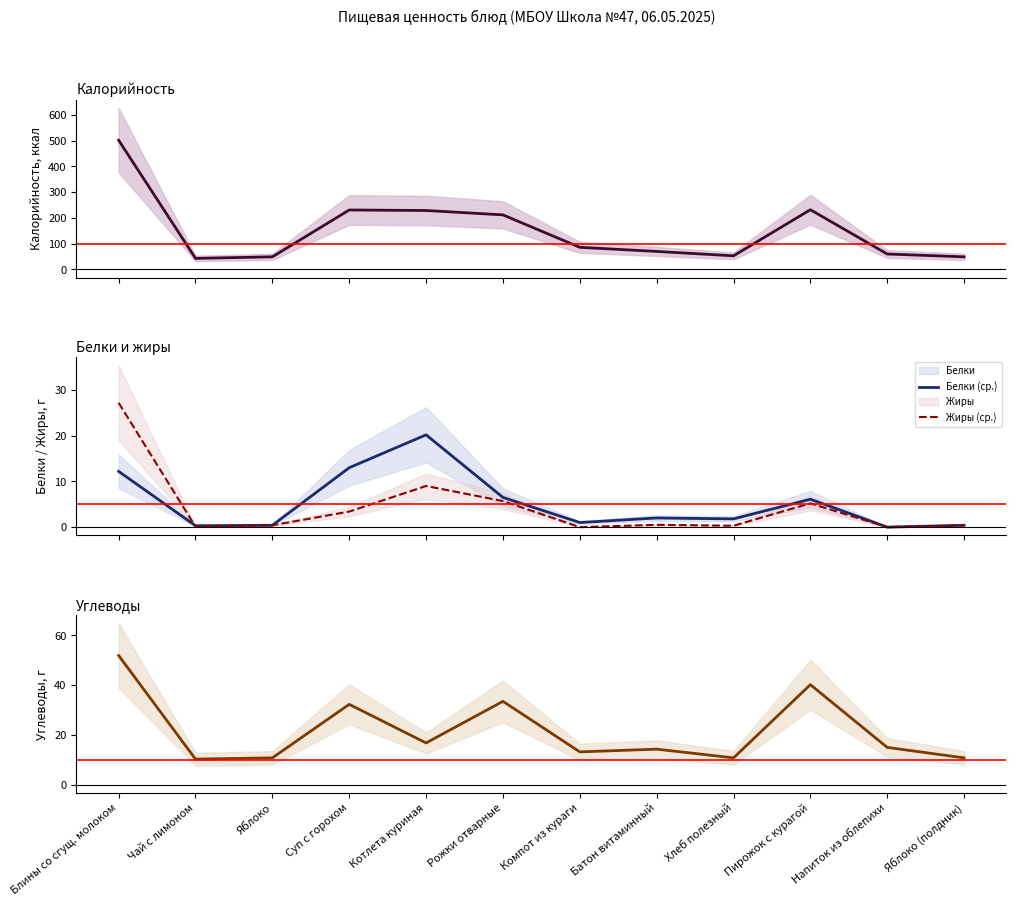

What is the total value across all series at Рожки отварные?

257.7